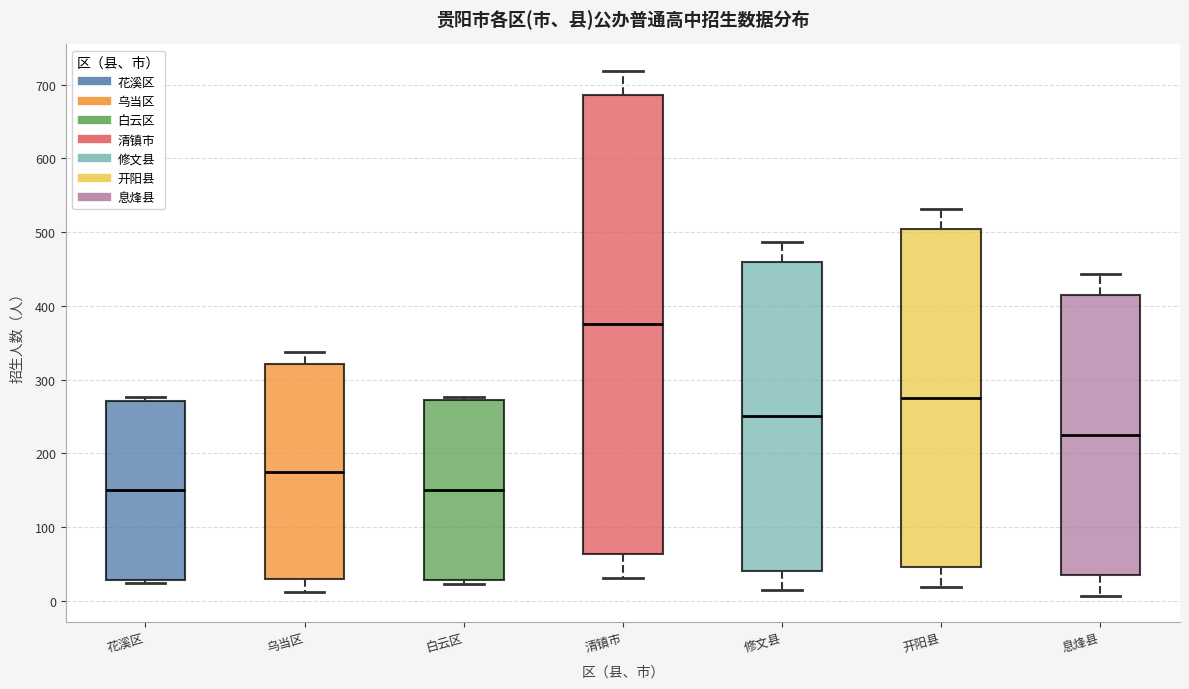

Comparing the boxes themselves (not the whiskers), which one is the tallest?

清镇市